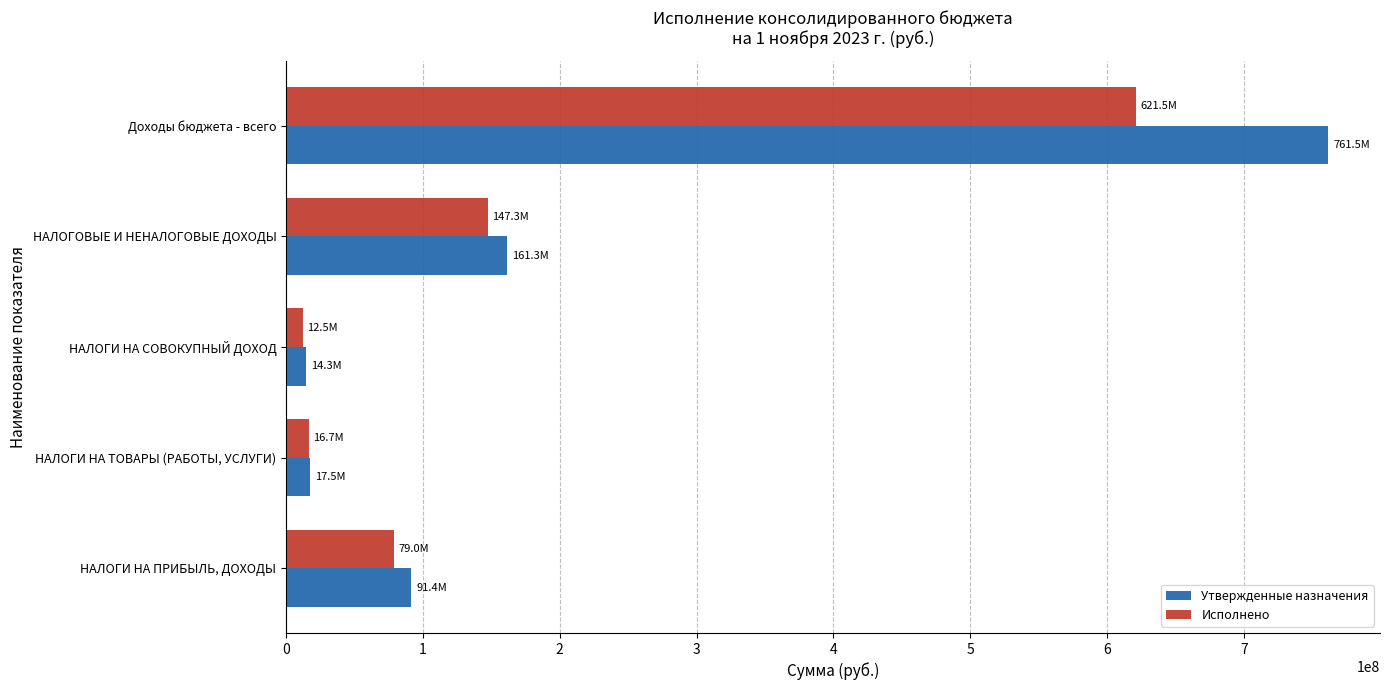

What is the spread (max minus min) of values at НАЛОГИ НА ТОВАРЫ (РАБОТЫ, УСЛУГИ)?

794961.7